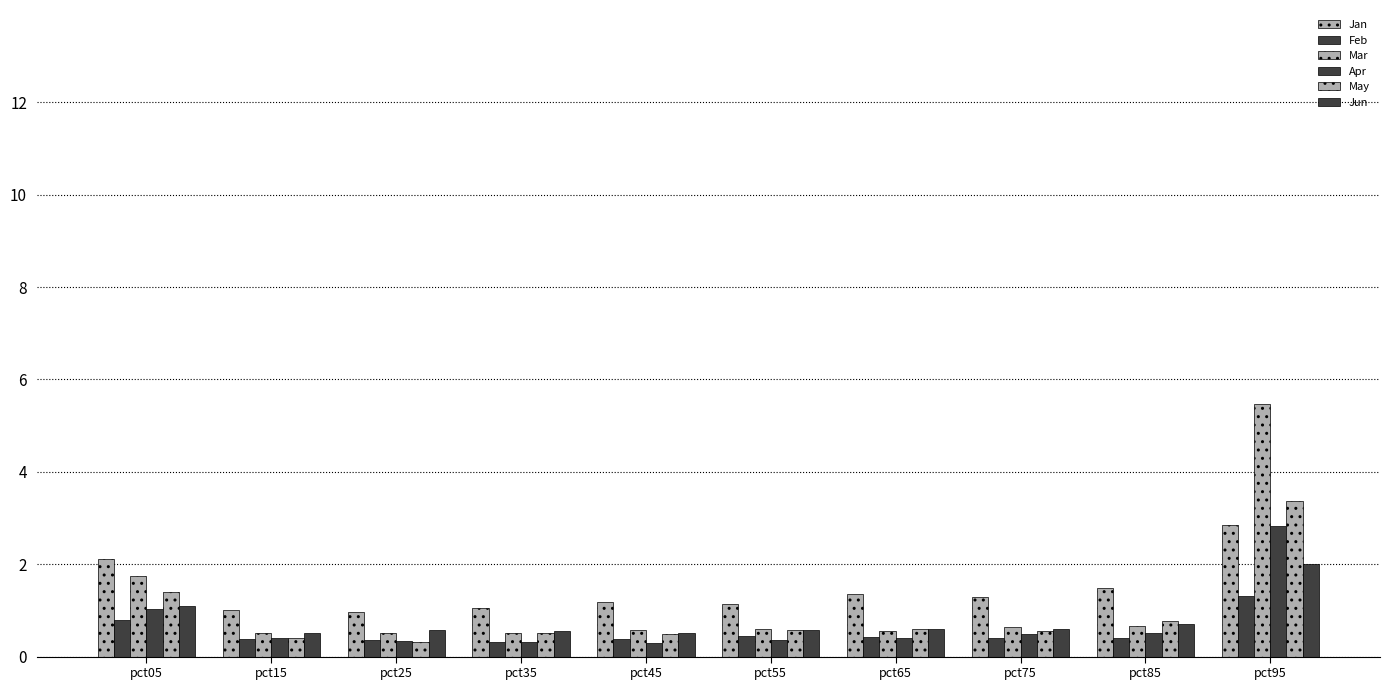

How many series are shown in this chart?

6